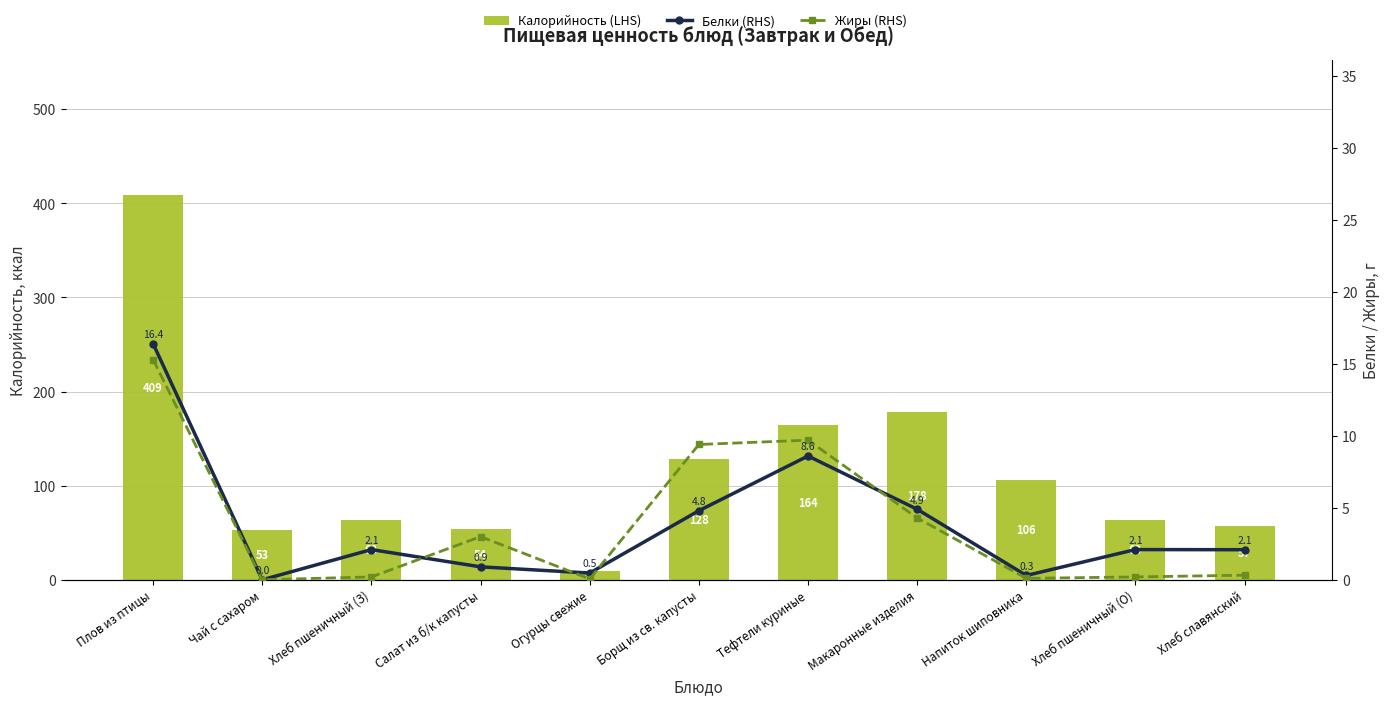

List the labels in order of Калорийность (LHS) value, smallest first.

Огурцы свежие, Чай с сахаром, Салат из б/к капусты, Хлеб славянский, Хлеб пшеничный (З), Хлеб пшеничный (О), Напиток шиповника, Борщ из св. капусты, Тефтели куриные, Макаронные изделия, Плов из птицы